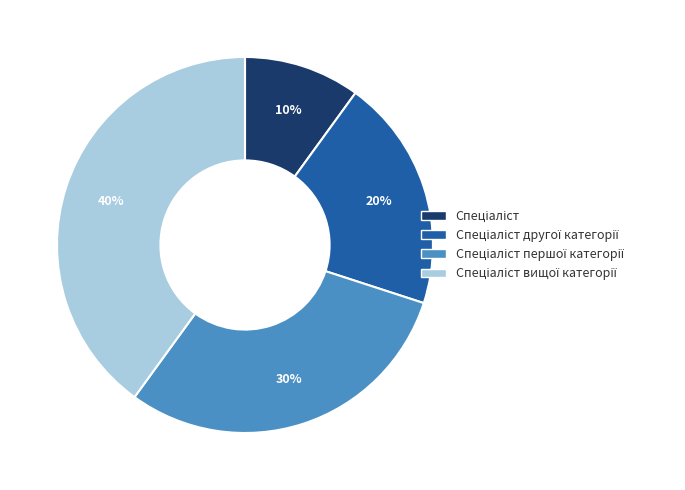

To the nearest percent, what is the average slice percentage?

25%